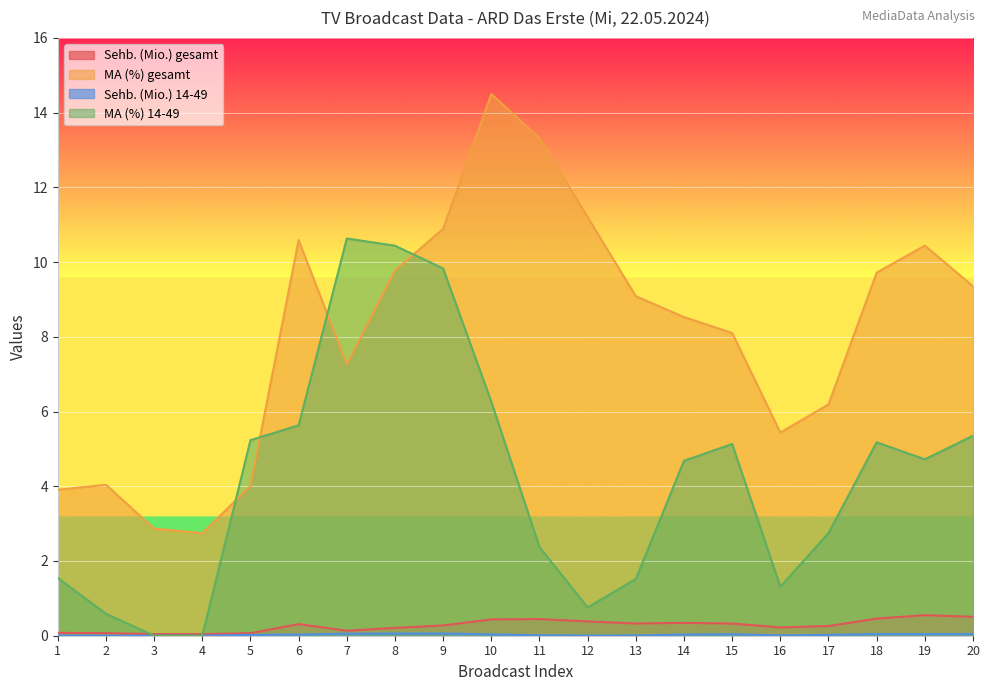

List the series in order of their peak value, lowest first.

Sehb. (Mio.) 14-49, Sehb. (Mio.) gesamt, MA (%) 14-49, MA (%) gesamt